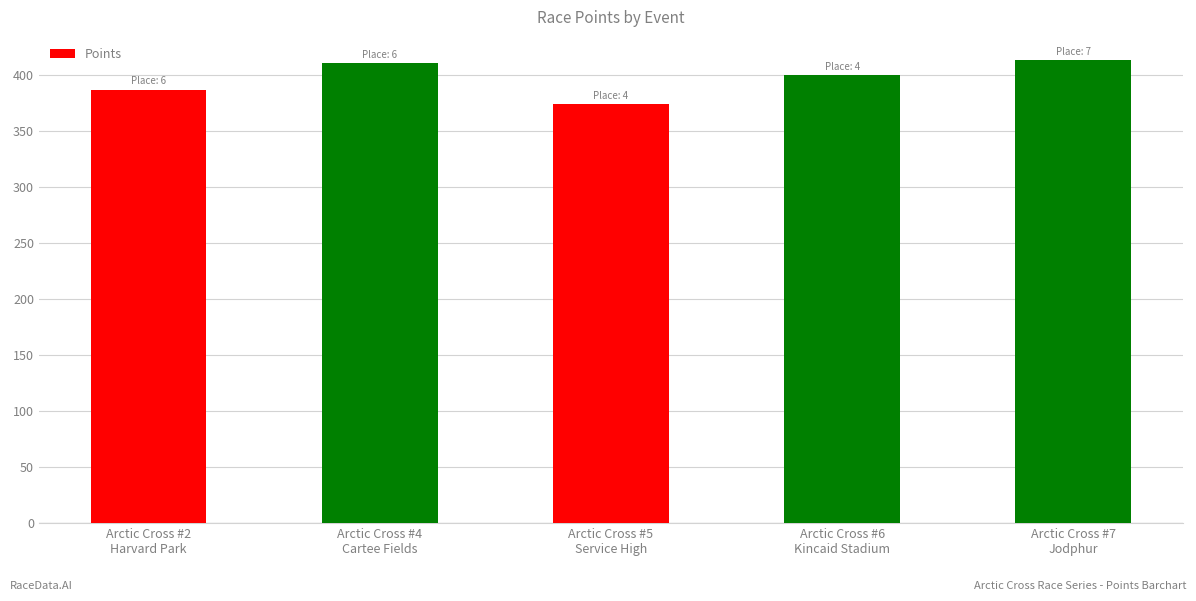

Is it true that the value at Arctic Cross #6
Kincaid Stadium is 400.0?

True